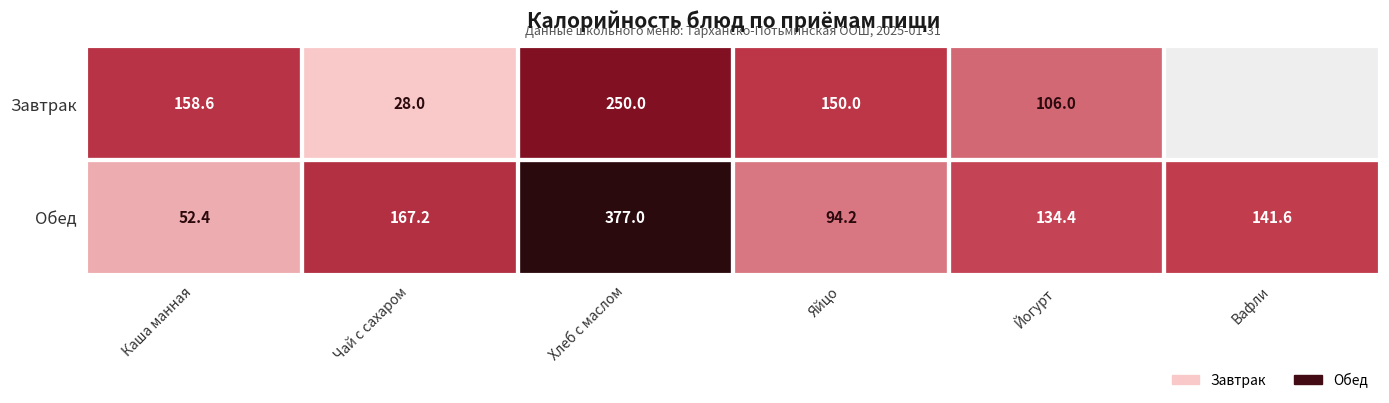

Rank the categories by Обед value from highest to lowest.

Хлеб с маслом, Чай с сахаром, Вафли, Йогурт, Яйцо, Каша манная